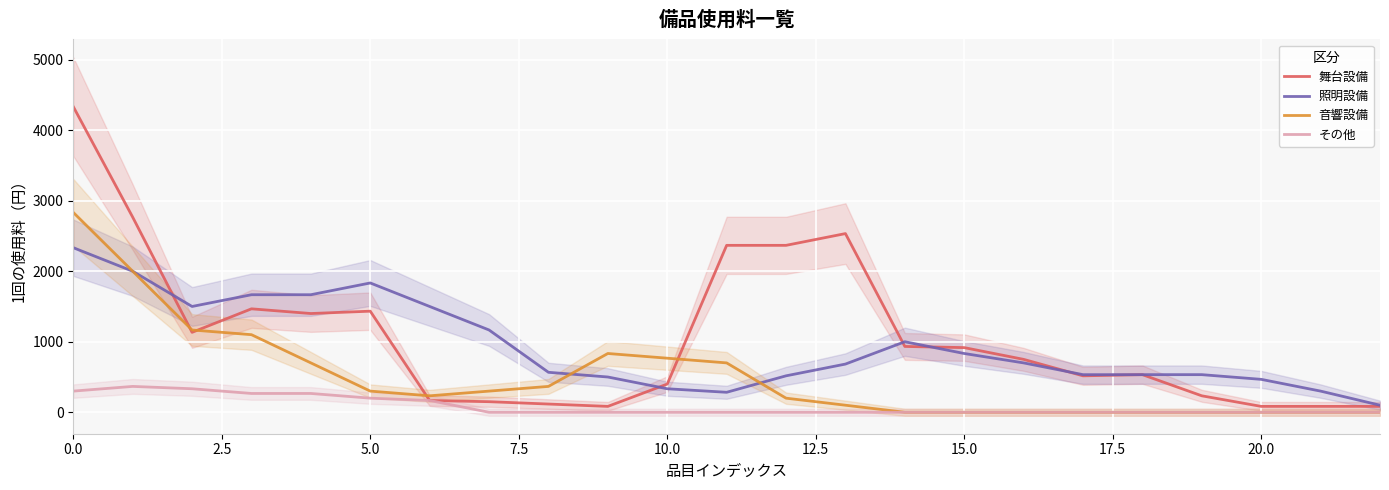

At which category does the chart reach its minimum across all series?

14